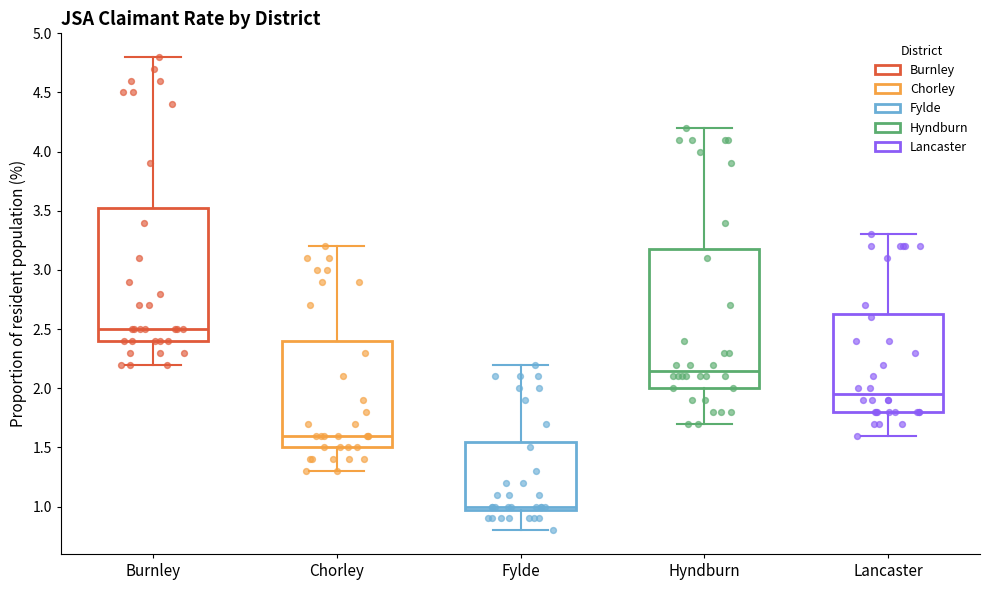

Where does the lower whisker of the box for Hyndburn end on the y-axis? The values are not printed on the chart, so give them approximately, as read against the axis.

1.70